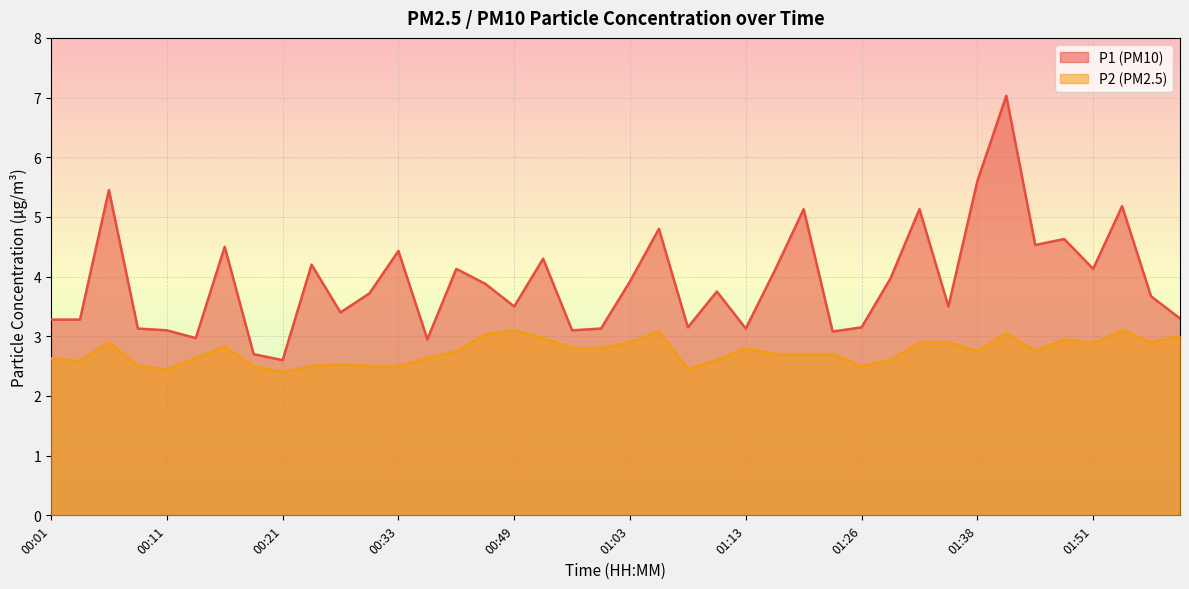

What position from the left is 00:26?

11